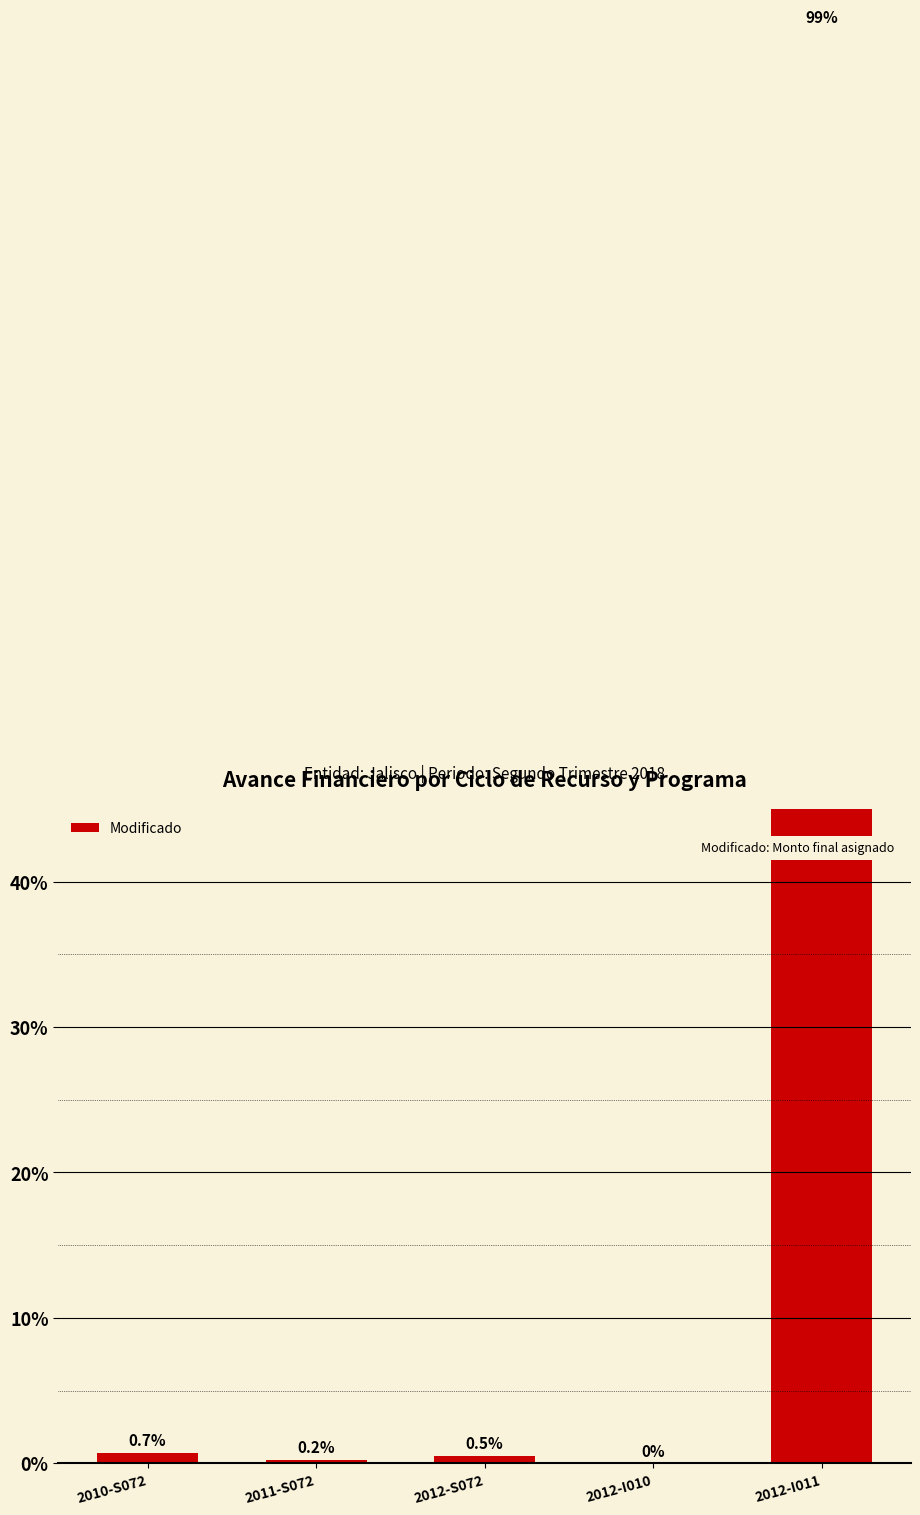

What is the change in value from 2011-S072 to 2012-I010?

-0.2